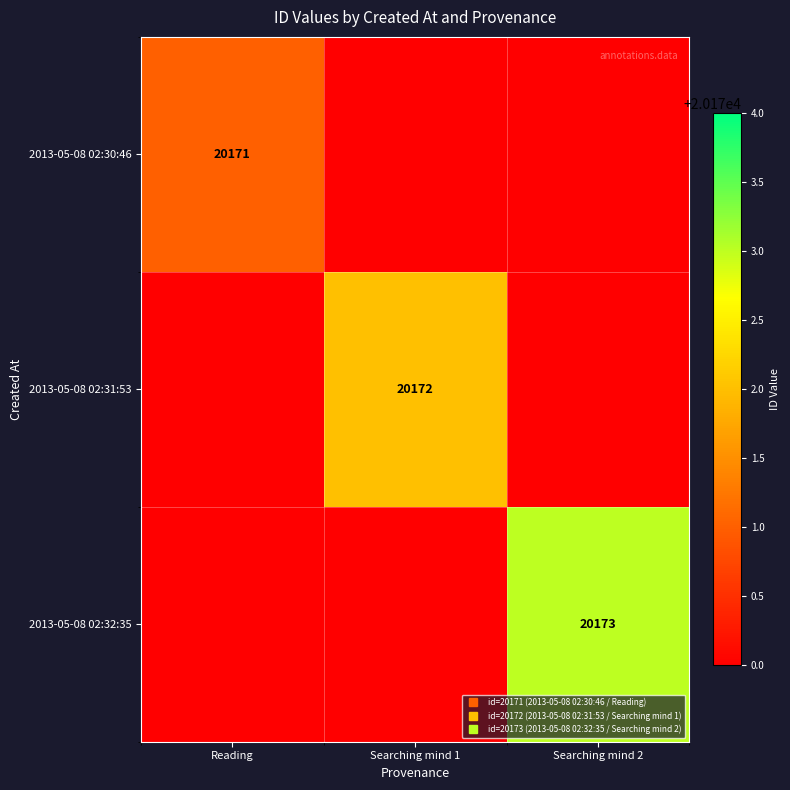

Rank the categories by 2013-05-08 02:32:35 value from lowest to highest.

Reading, Searching mind 1, Searching mind 2